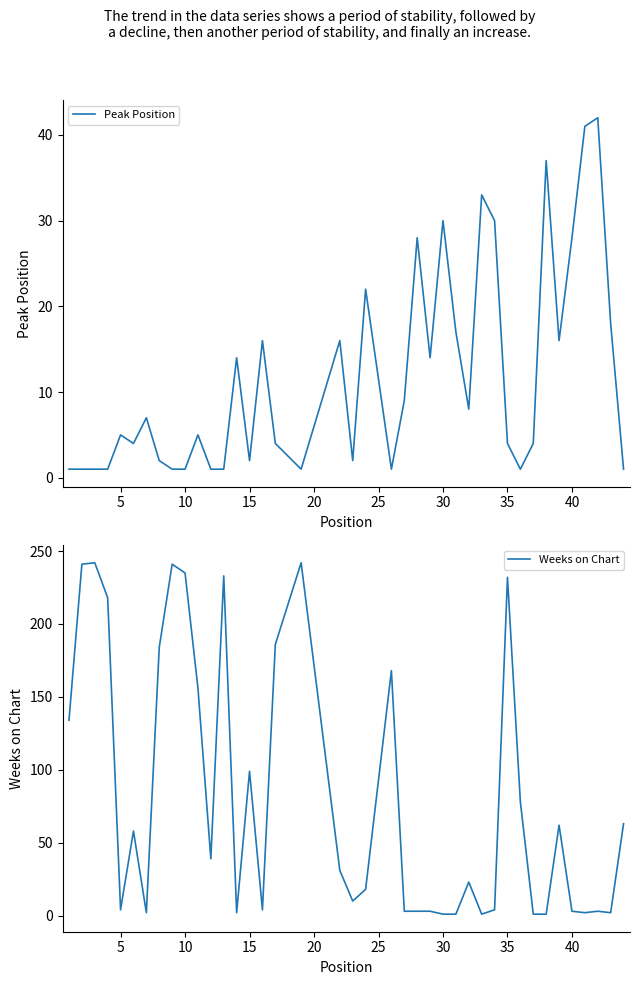

What are all the series names shown in the legend?

Peak Position, Weeks on Chart